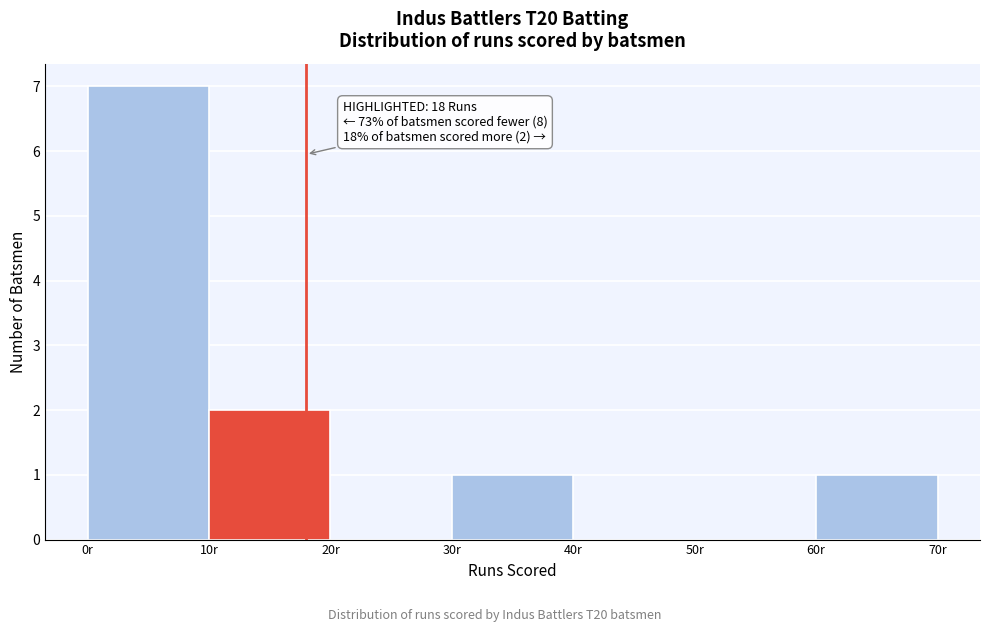

Over which range of the x-axis is the bar tallest?

0 to 10